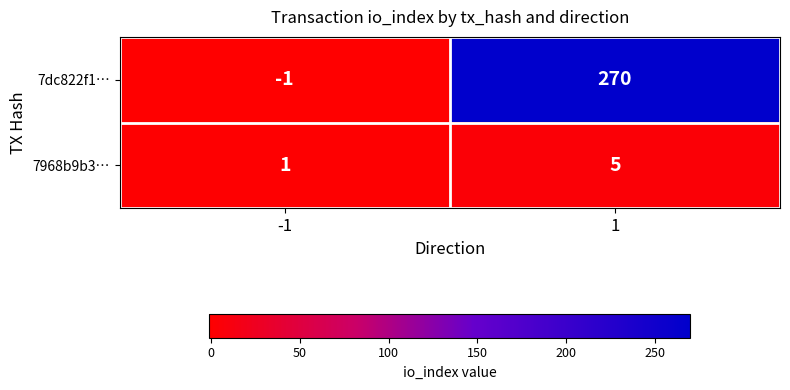

How many categories are shown in the chart?

2